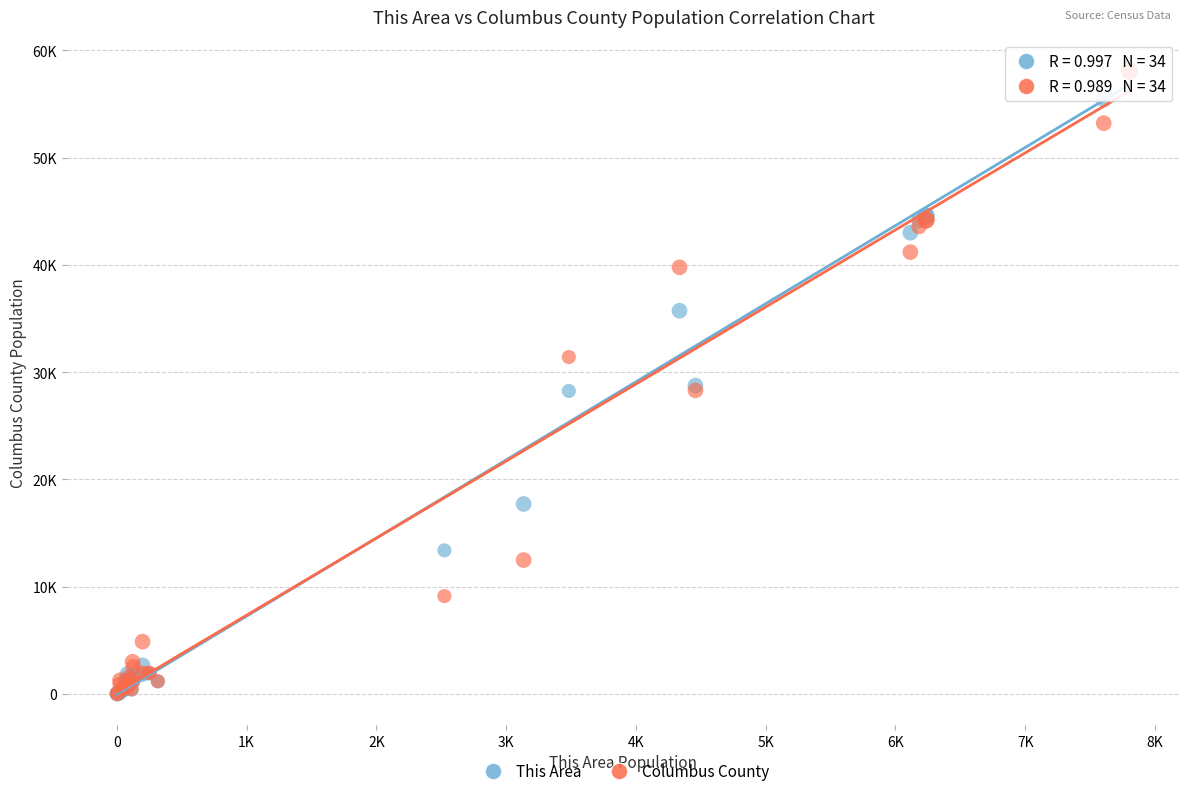

What are all the series names shown in the legend?

This Area, Columbus County